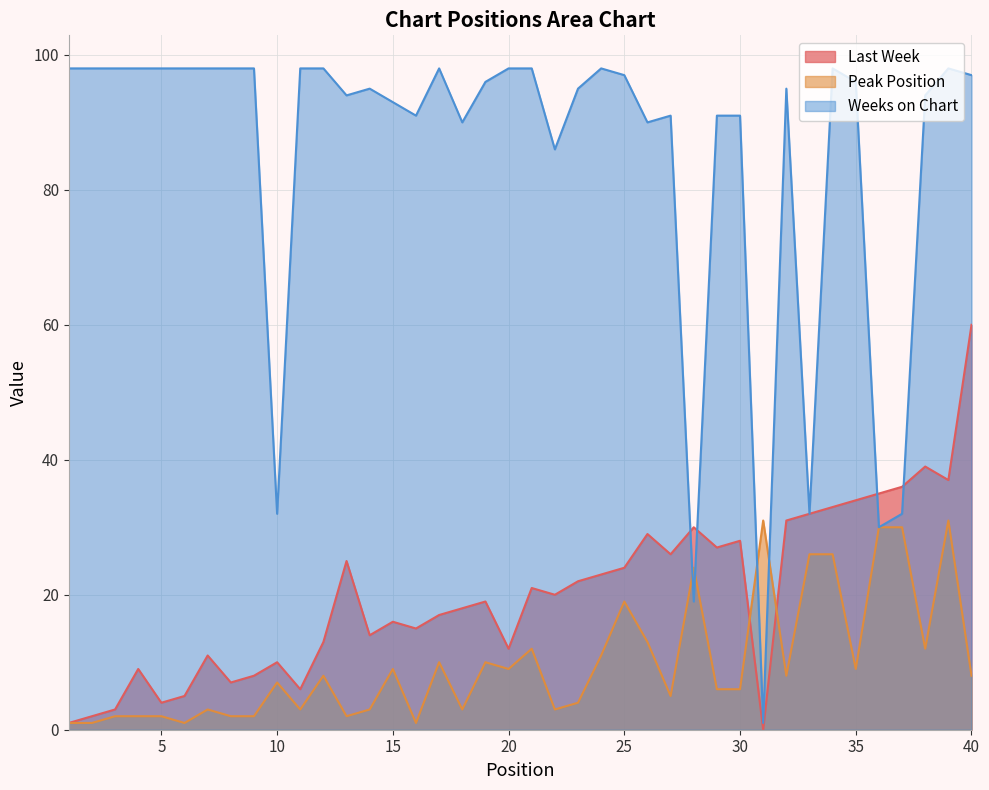

Between 31 and 5, which is larger?

5